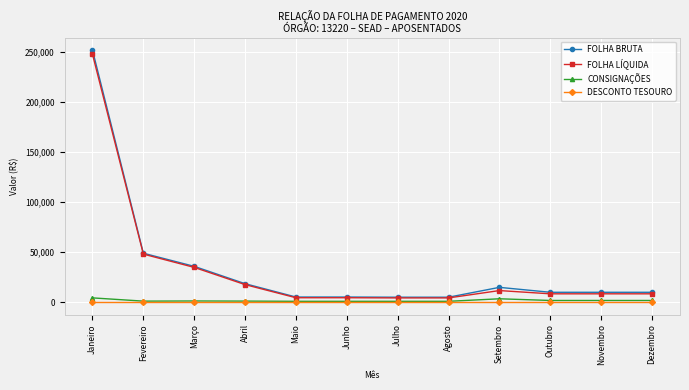

Is it true that FOLHA BRUTA equals 15270.4 at Fevereiro?

False